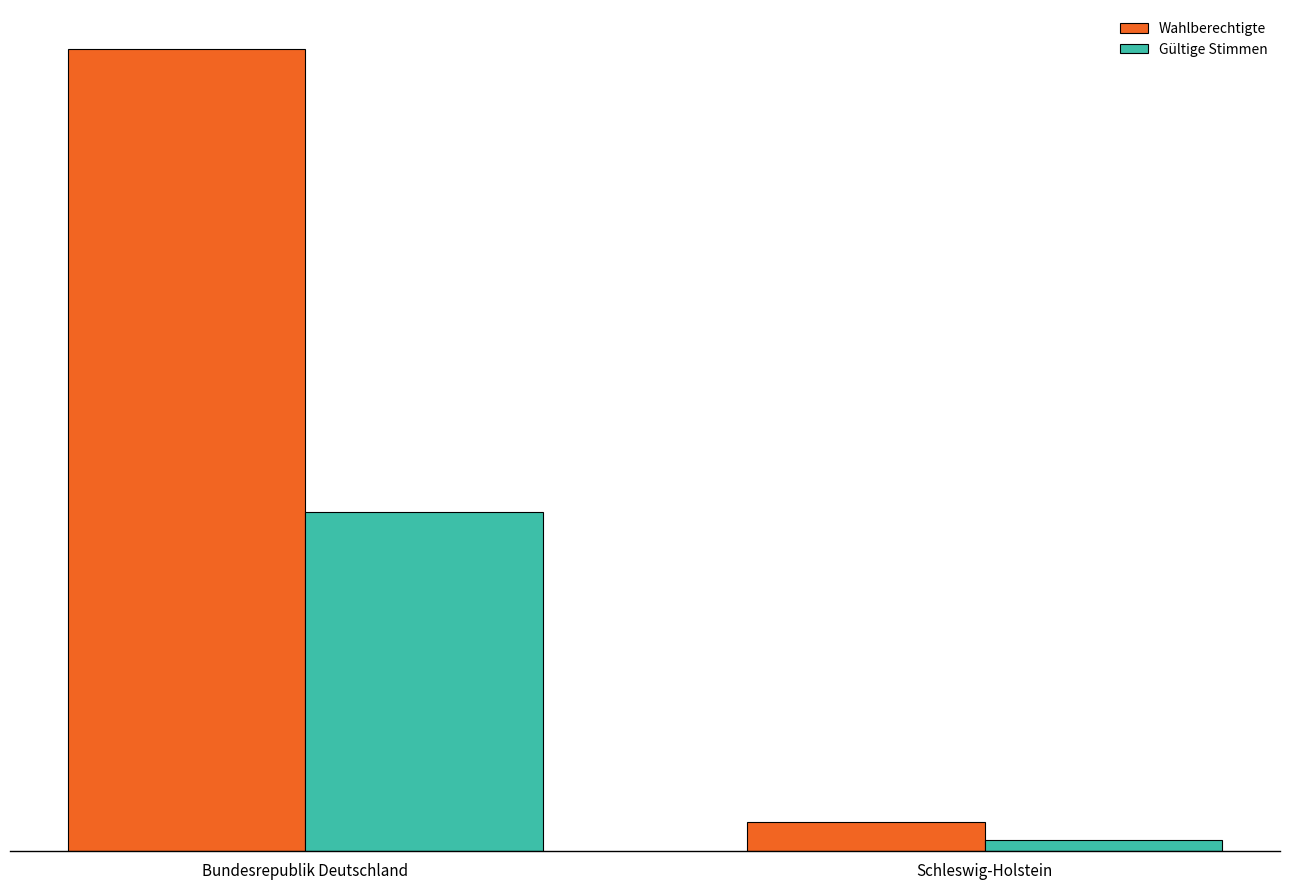

List the series in order of their peak value, highest first.

Wahlberechtigte, Gültige Stimmen